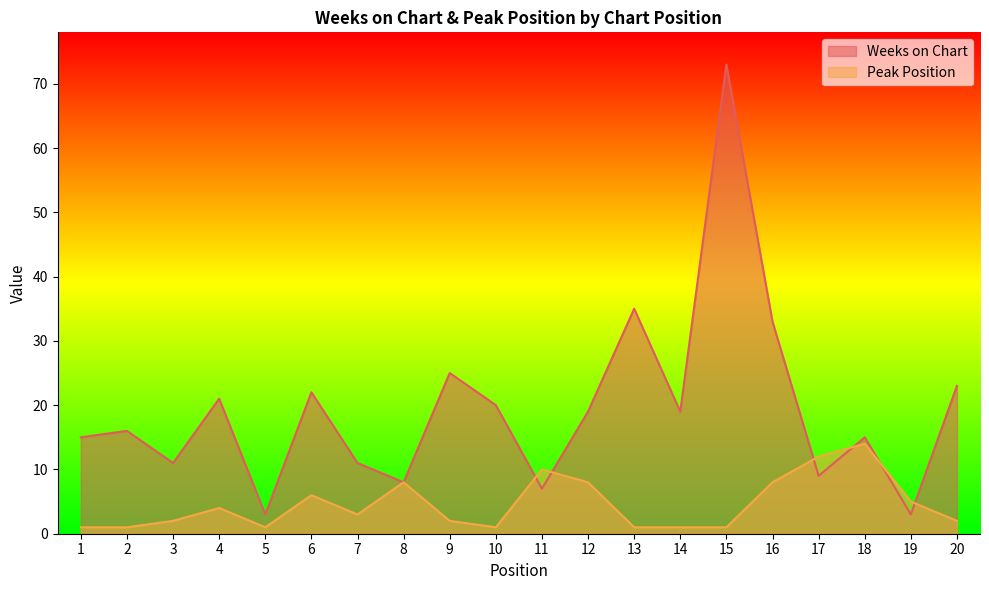

What is the sum of all Peak Position values?

91